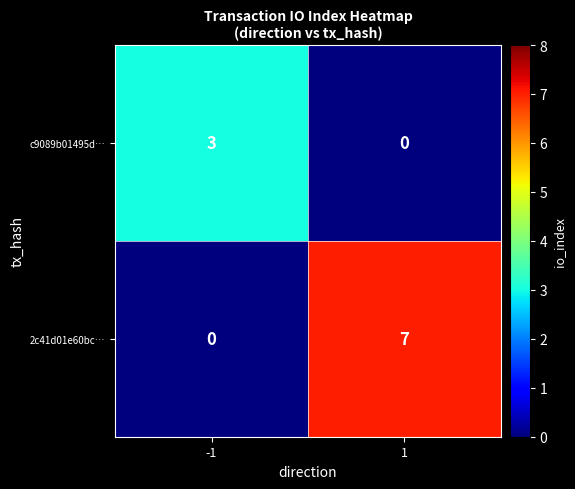

Reading left to right, transcribe all the data shown in this chart.

c9089b01495d…: -1=3	1=0
2c41d01e60bc…: -1=0	1=7